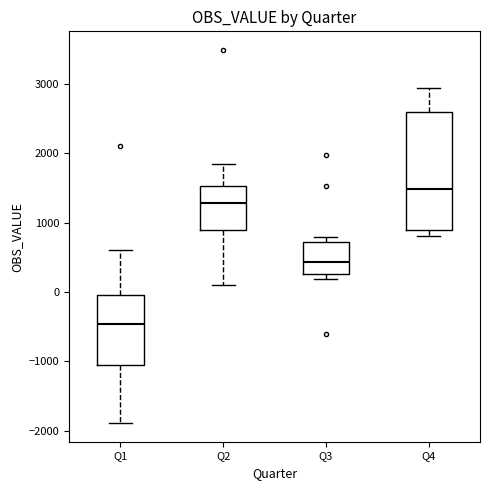

Which box's median line is the highest?

Q4